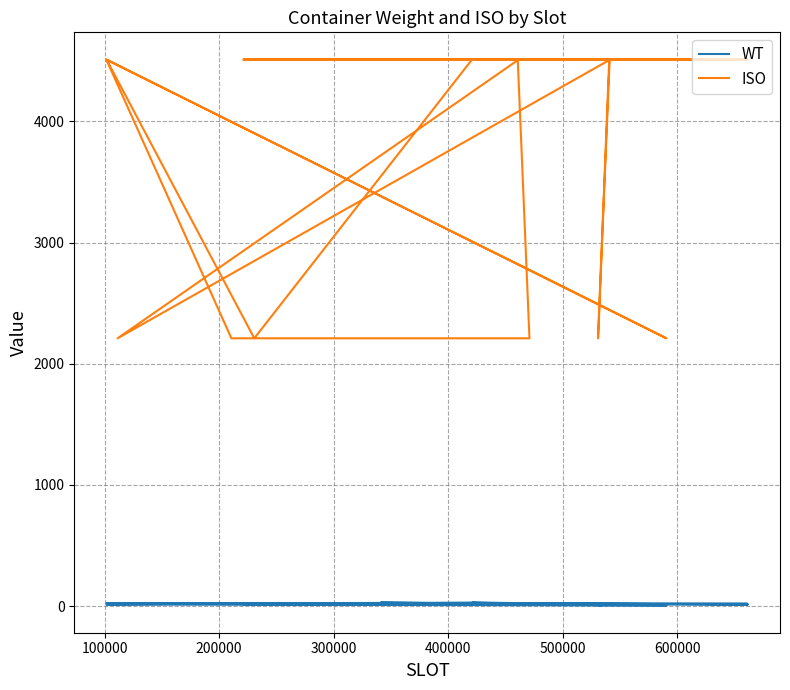

True or false: WT has a value of 5.2 at 26.

False